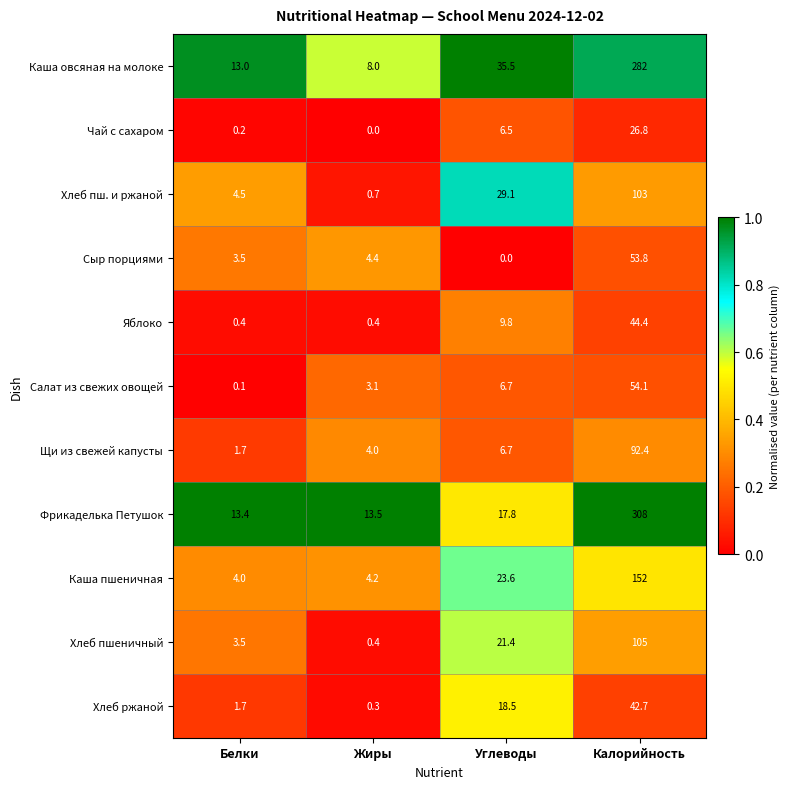

True or false: Хлеб пшеничный has a value of 34.7 at Углеводы.

False